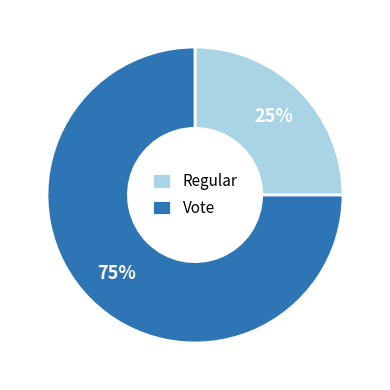

To the nearest percent, what percentage of the pie is Vote?

75%